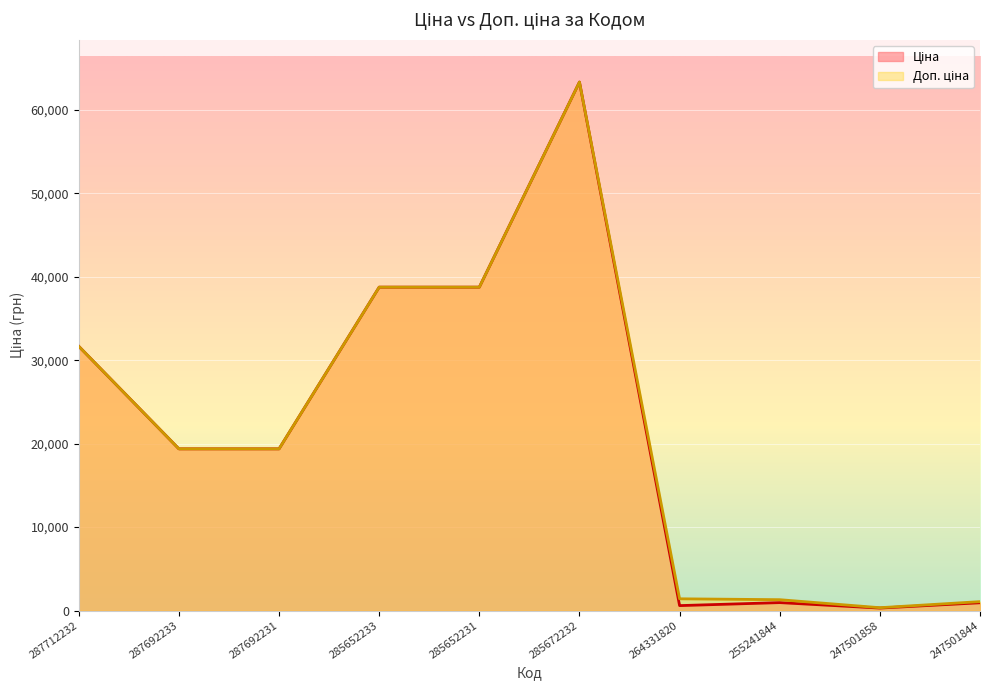

Is it true that Доп. ціна equals 8723.9 at 287692231?

False